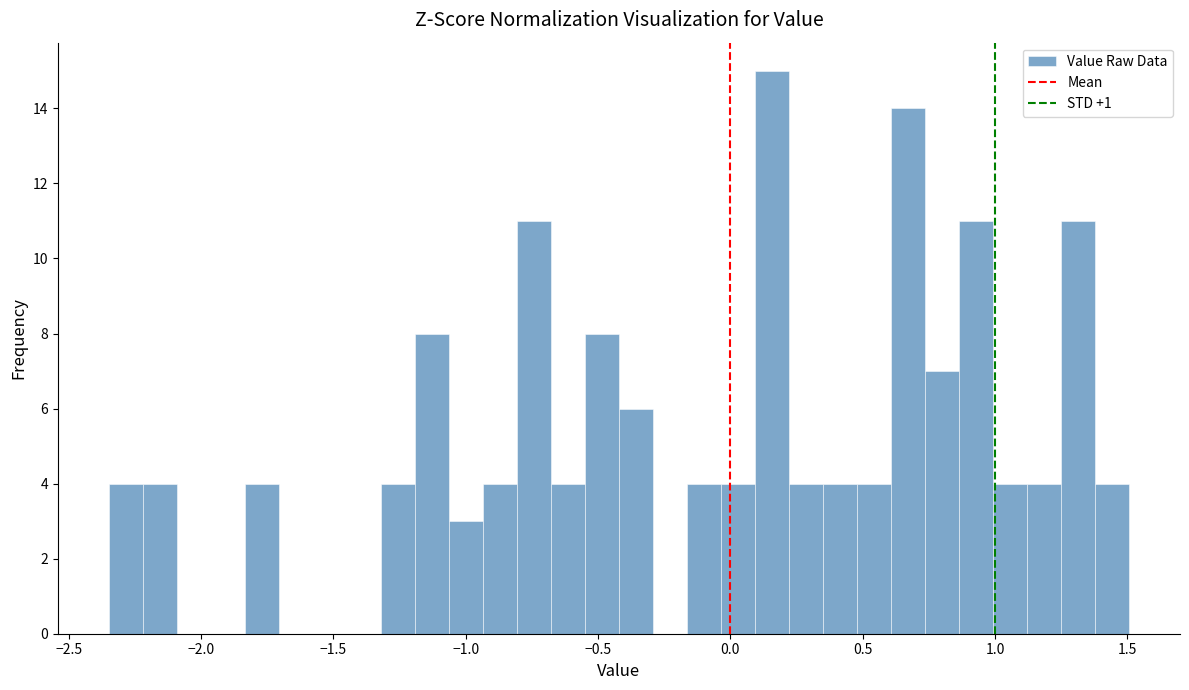

Around what value on the x-axis is the tallest bar? Give the approximate position of its centre, as read against the axis.

0.15